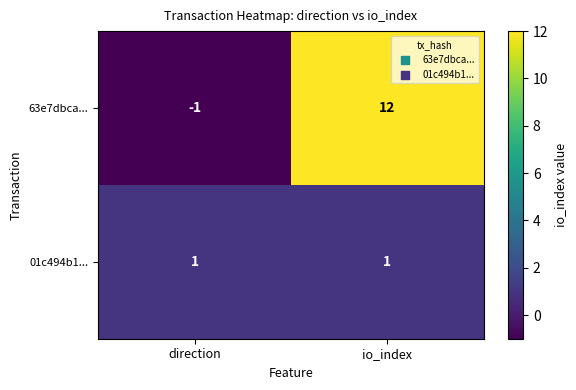

Reading left to right, what are all the values shown in this chart?

63e7dbca...: -1	12
01c494b1...: 1	1